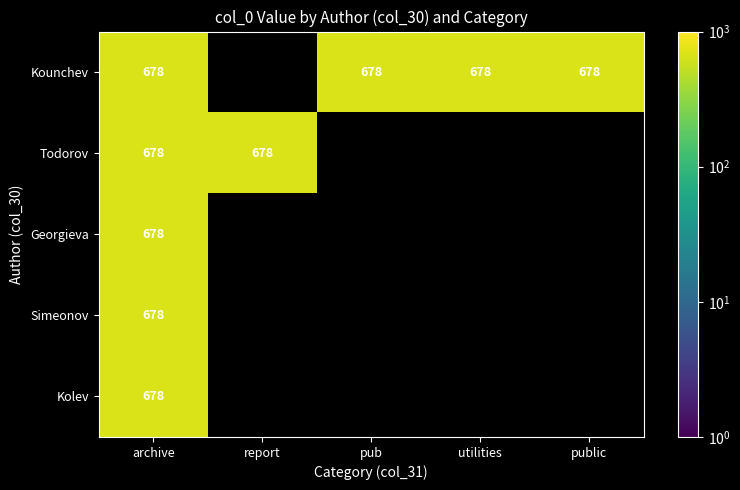

Between archive and utilities, which series saw the biggest shift?

Kounchev, O.